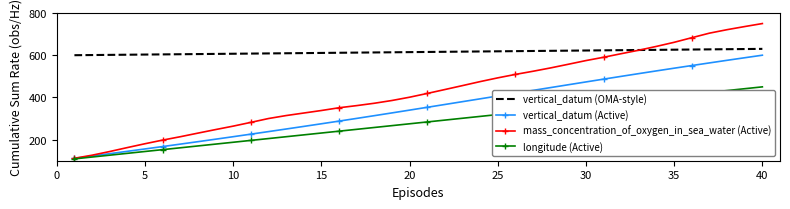

Which series has the widest spread of values?

mass_concentration_of_oxygen_in_sea_water (Active)